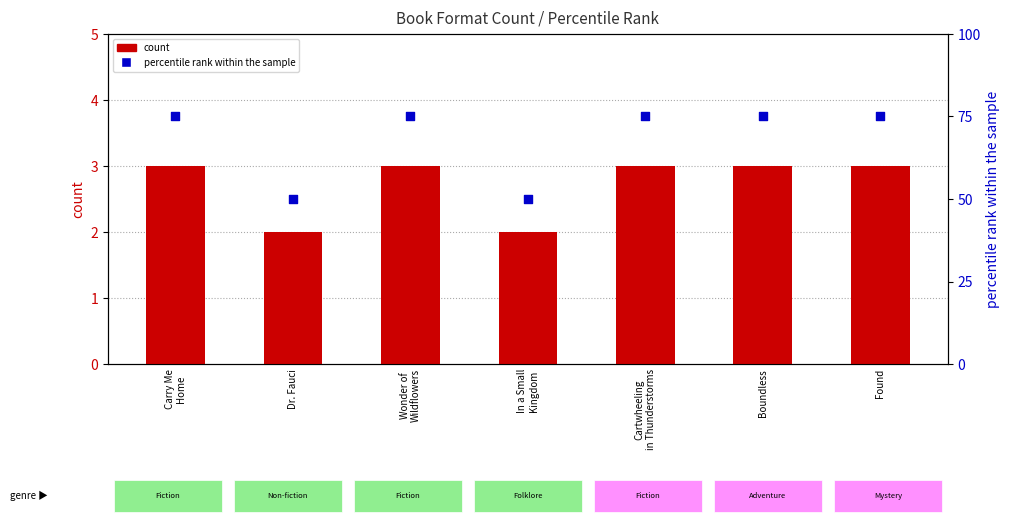

What are all the series names shown in the legend?

count, percentile rank within the sample